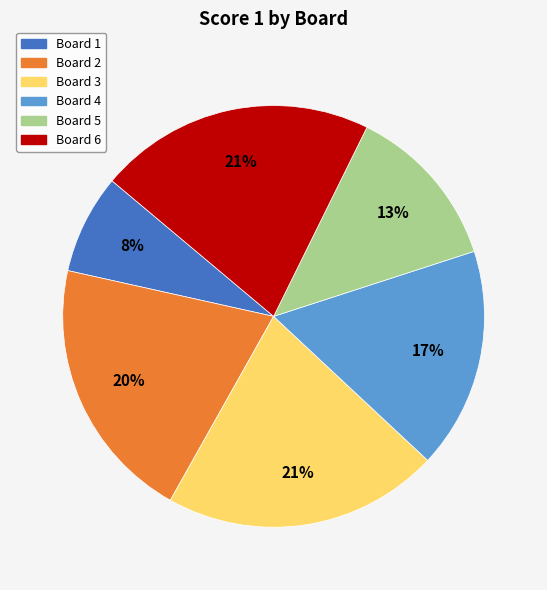

Is Board 1 the majority of the pie?

No